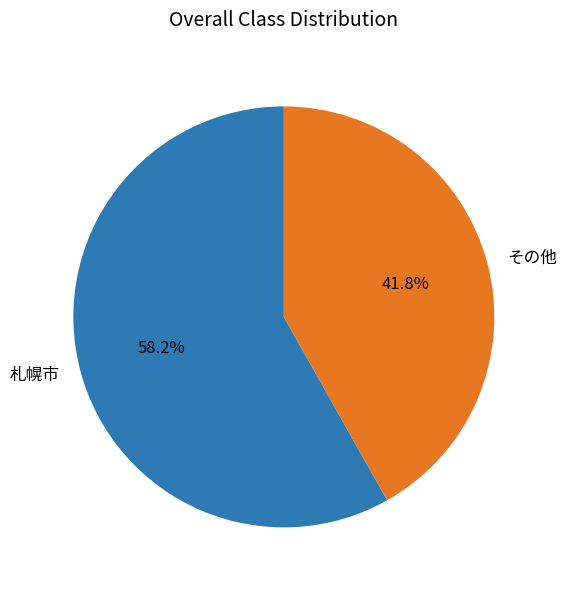

What portion of the pie excludes 札幌市?

41.8%